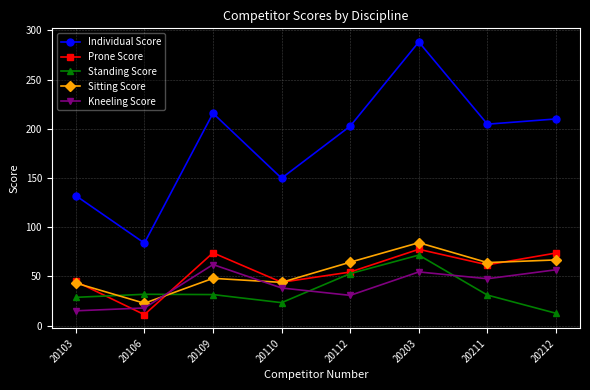

Count the number of categories in the chart.

8